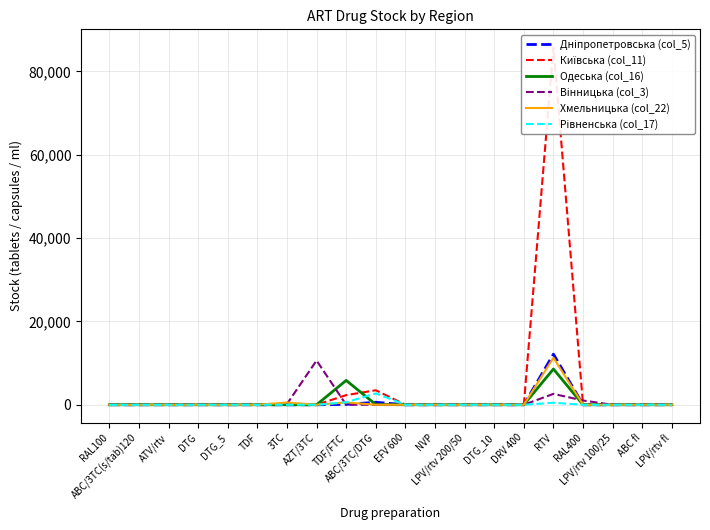

How many intersections are there between Вінницька (col_3) and Одеська (col_16)?

2